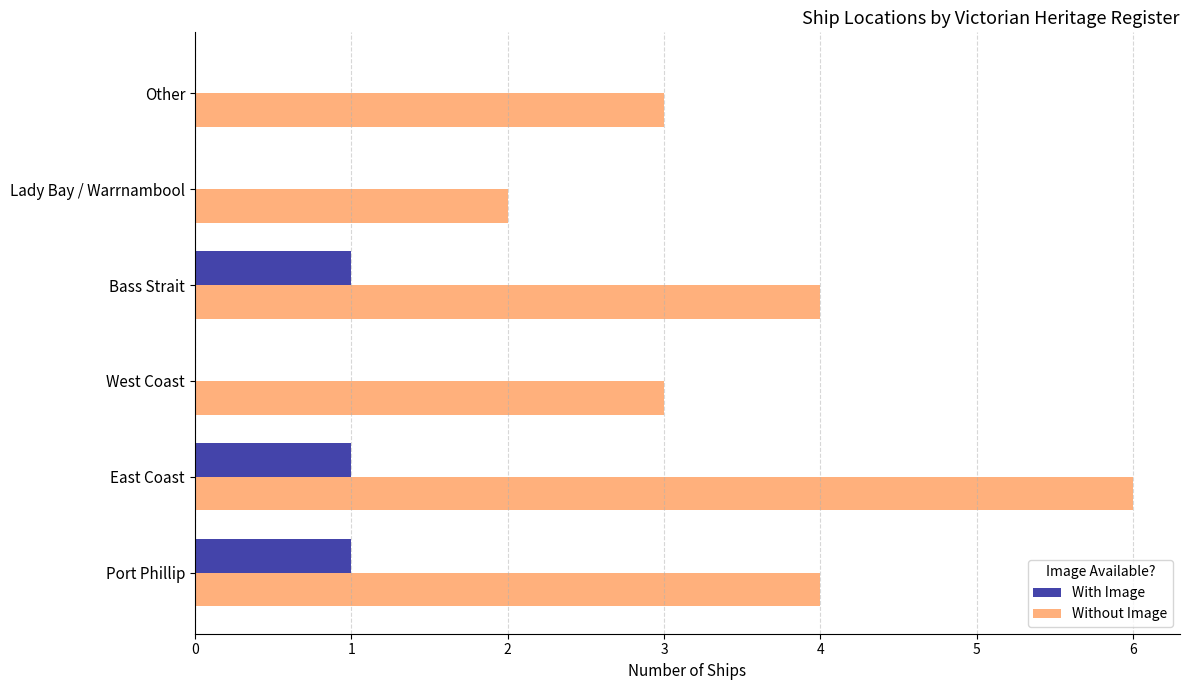

At which category is the sum across all series the highest?

East Coast